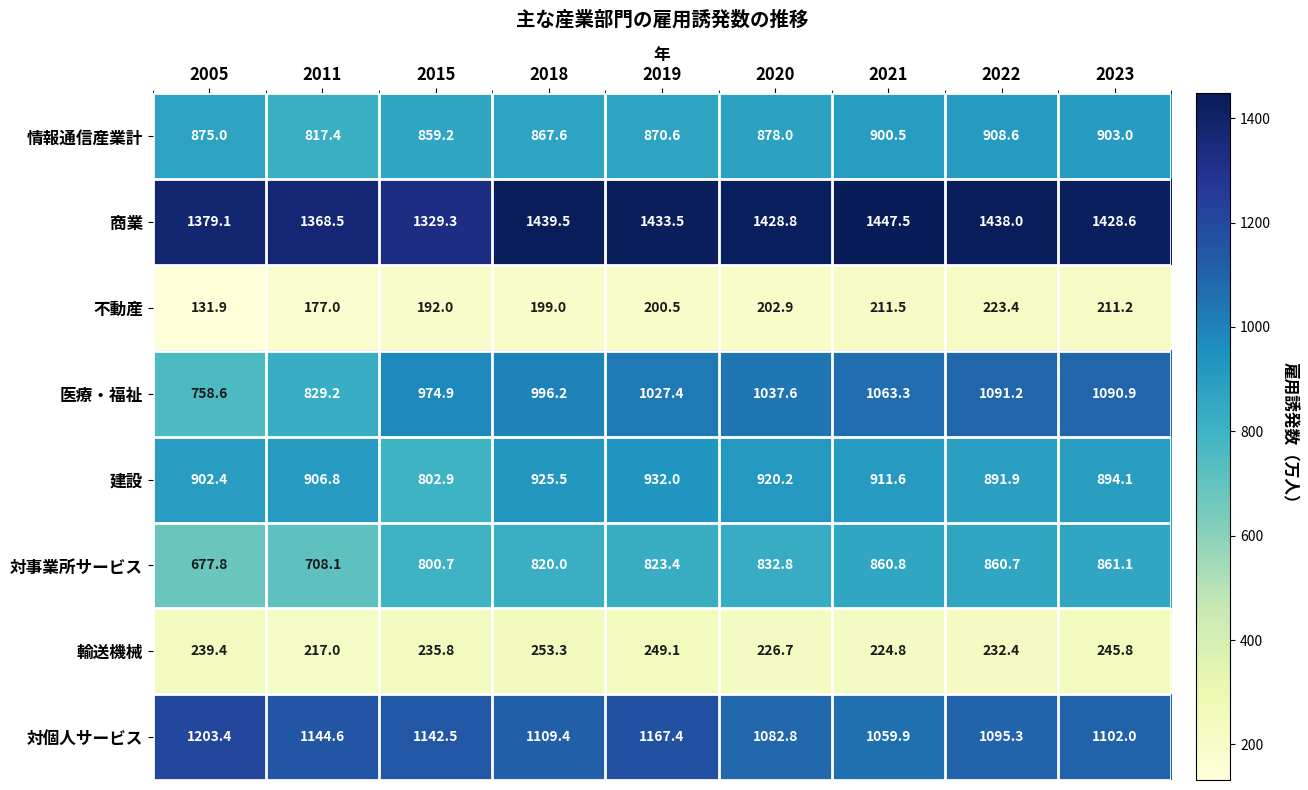

Which series changed the most between 2015 and 2019?

建設